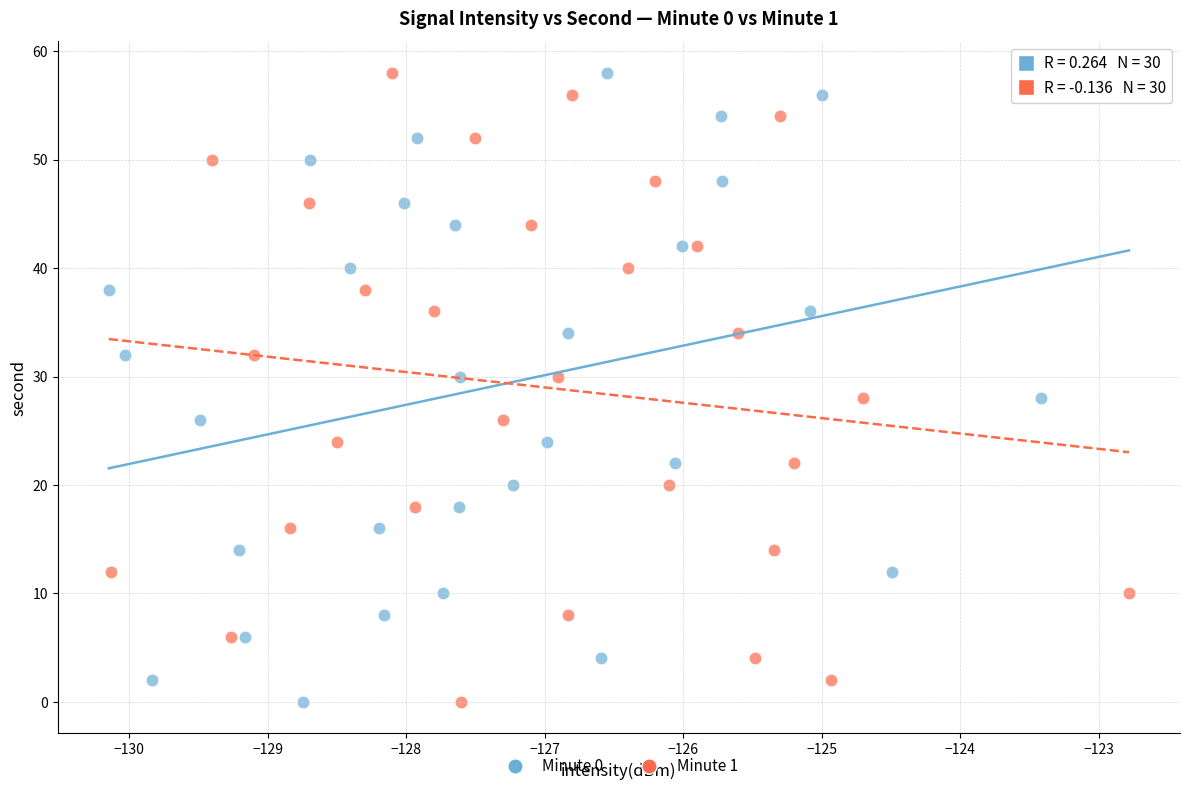

What are all the series names shown in the legend?

Minute 0, Minute 1